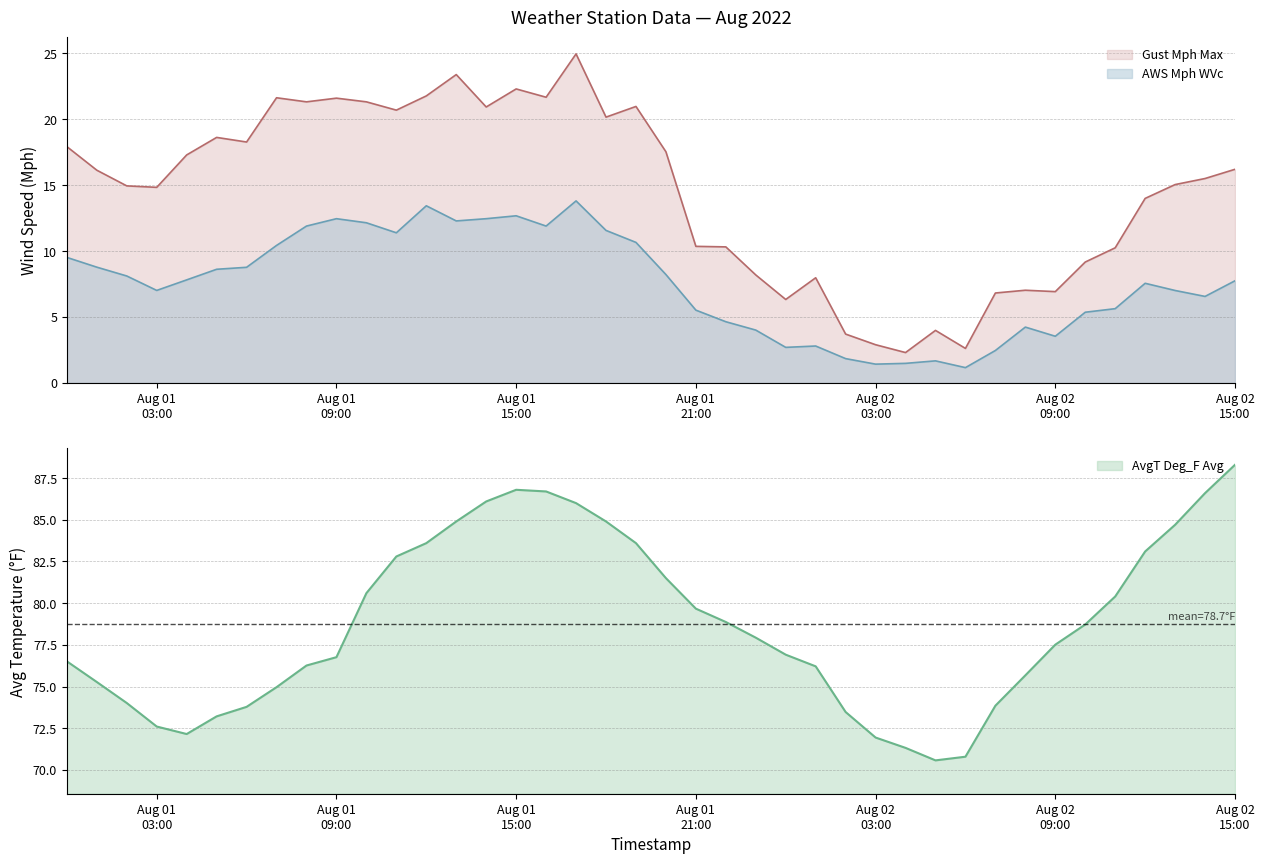

What is the highest value of the AWS Mph WVc series?

13.8